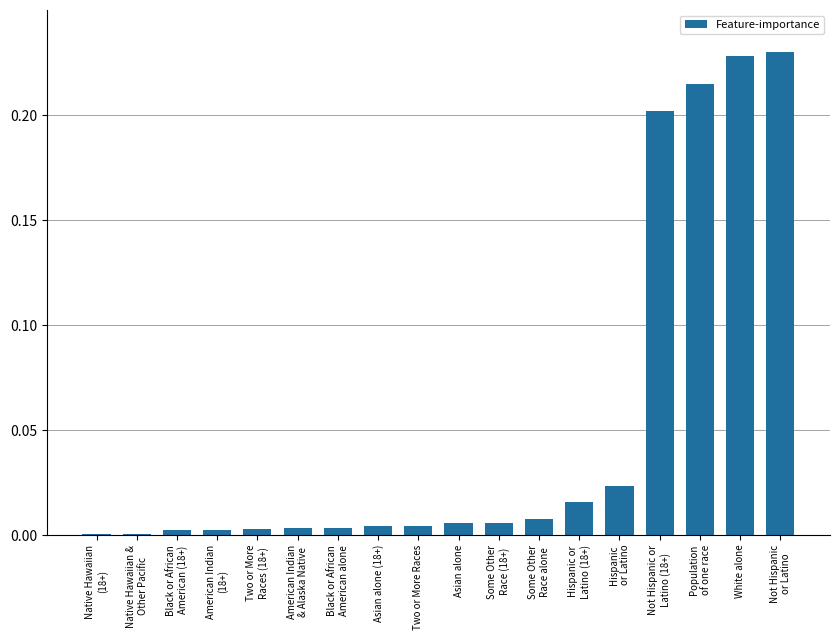

What is the change in value from Hispanic
or Latino to White alone?

+0.2